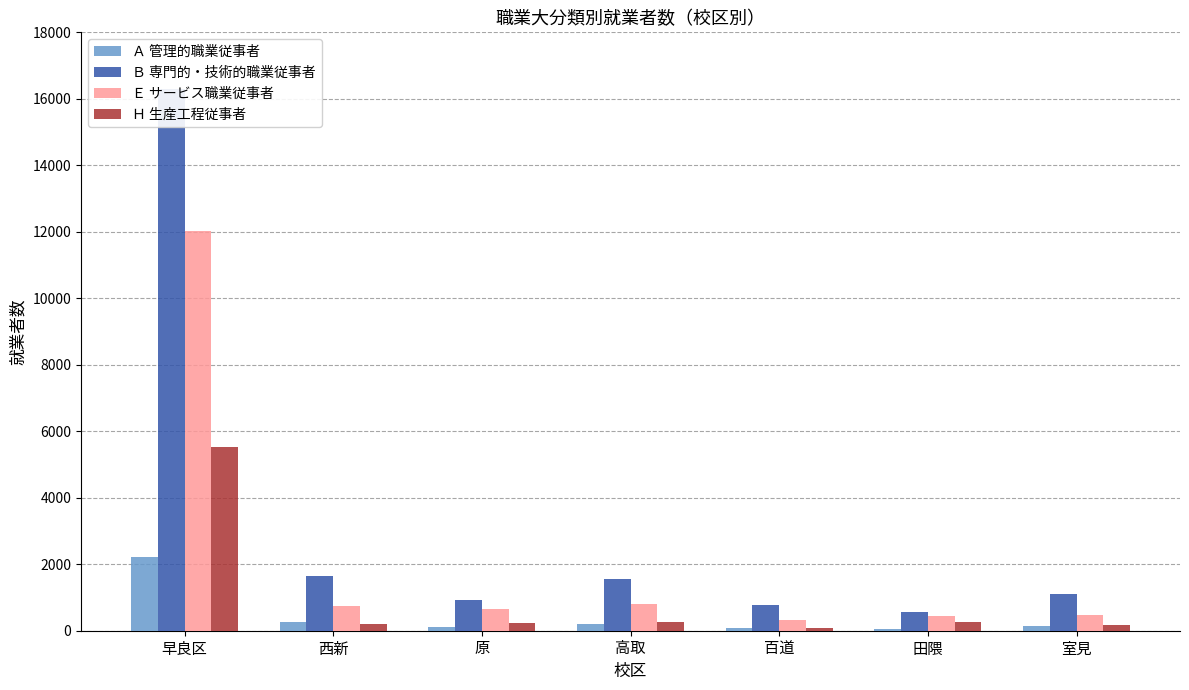

Which label corresponds to the largest value in the chart?

早良区